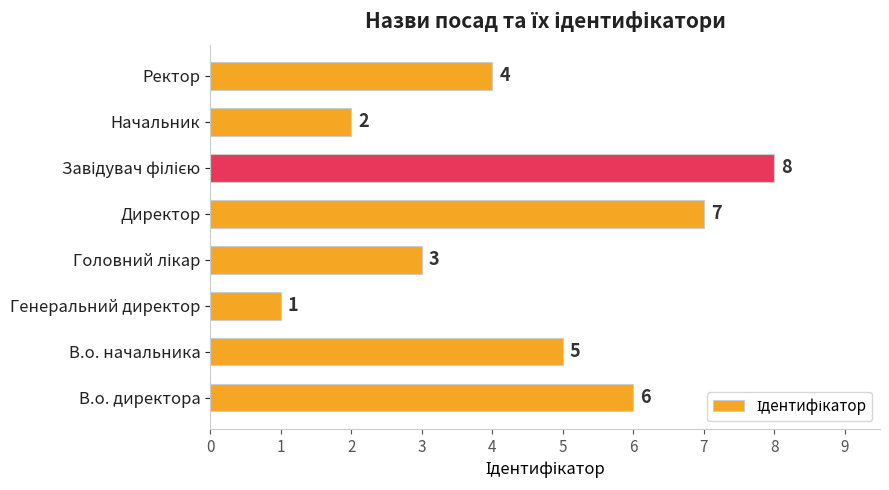

Reading bottom to top, what are all the values shown in this chart?

6	5	1	3	7	8	2	4